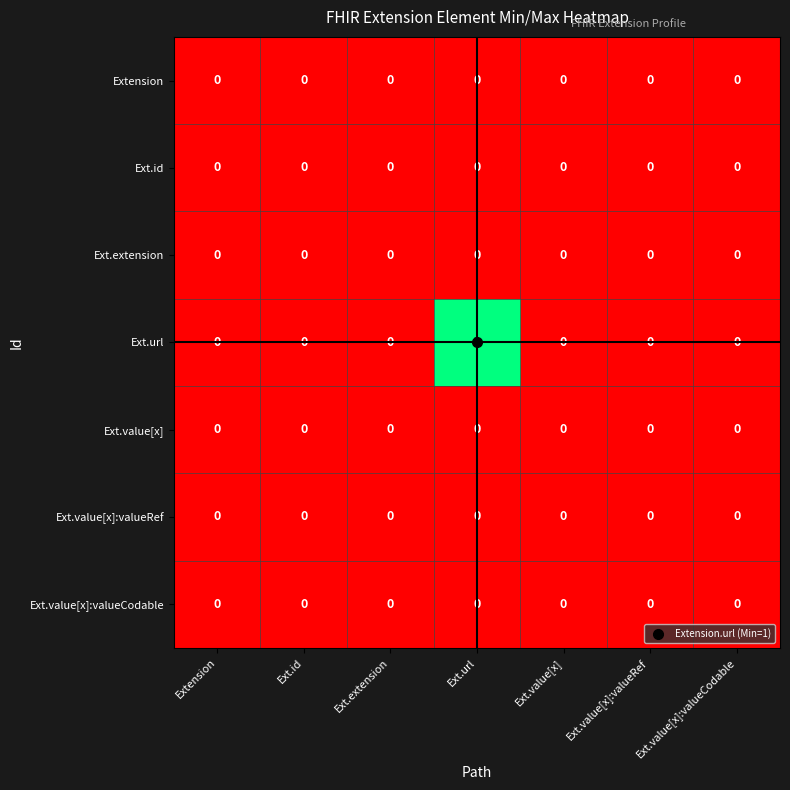

The Ext.id series shows 0 at Ext.value[x]:valueRef. True or false?

True